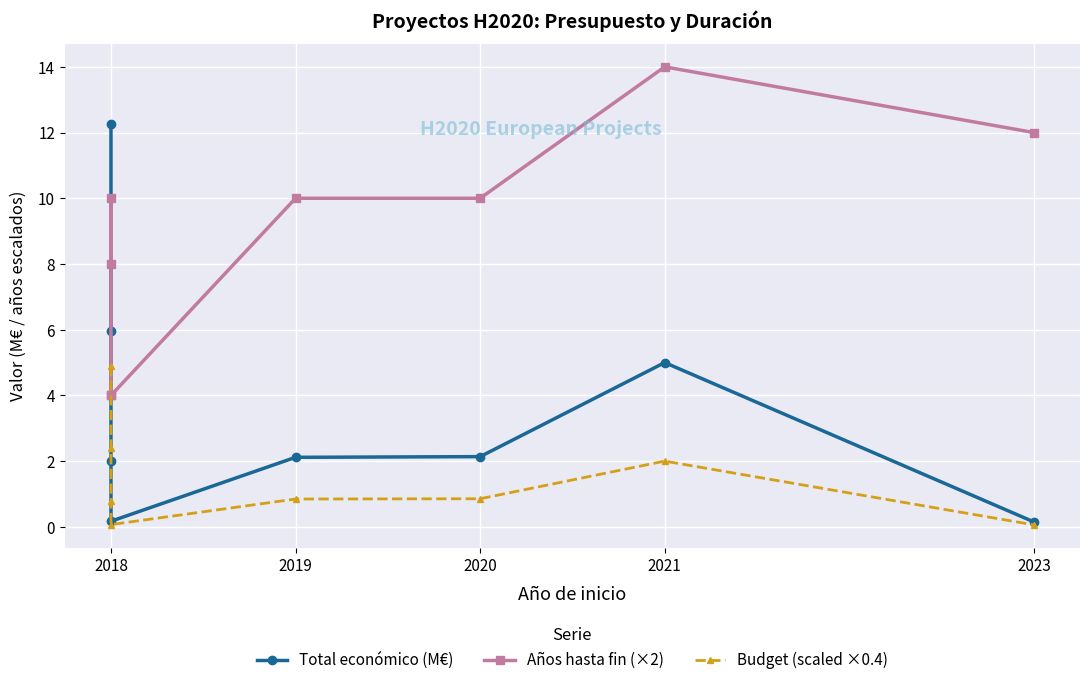

Count the Años hasta fin (×2) values in the range 8 to 12.

5